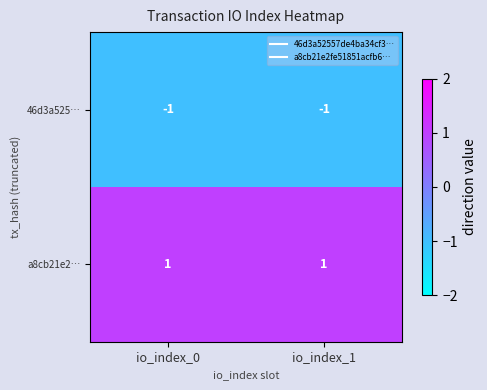

The value of a8cb21e2… at io_index_1 is 1. True or false?

True